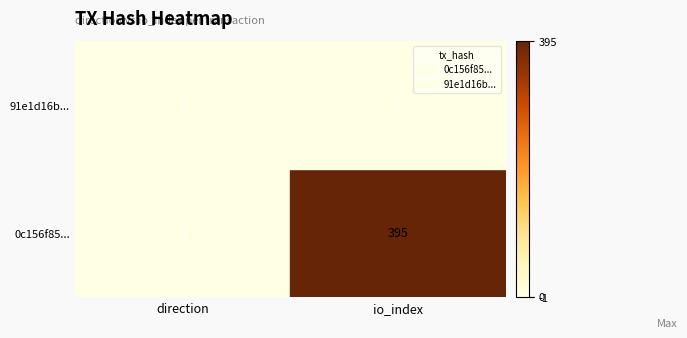

Between direction and io_index, which series saw the biggest shift?

0c156f85...